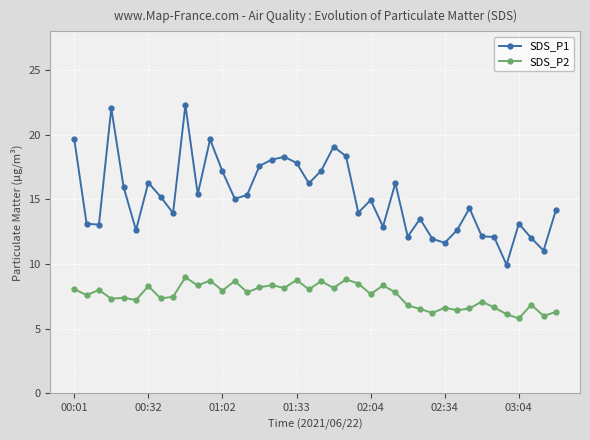

Which series has the largest range (max minus min)?

SDS_P1